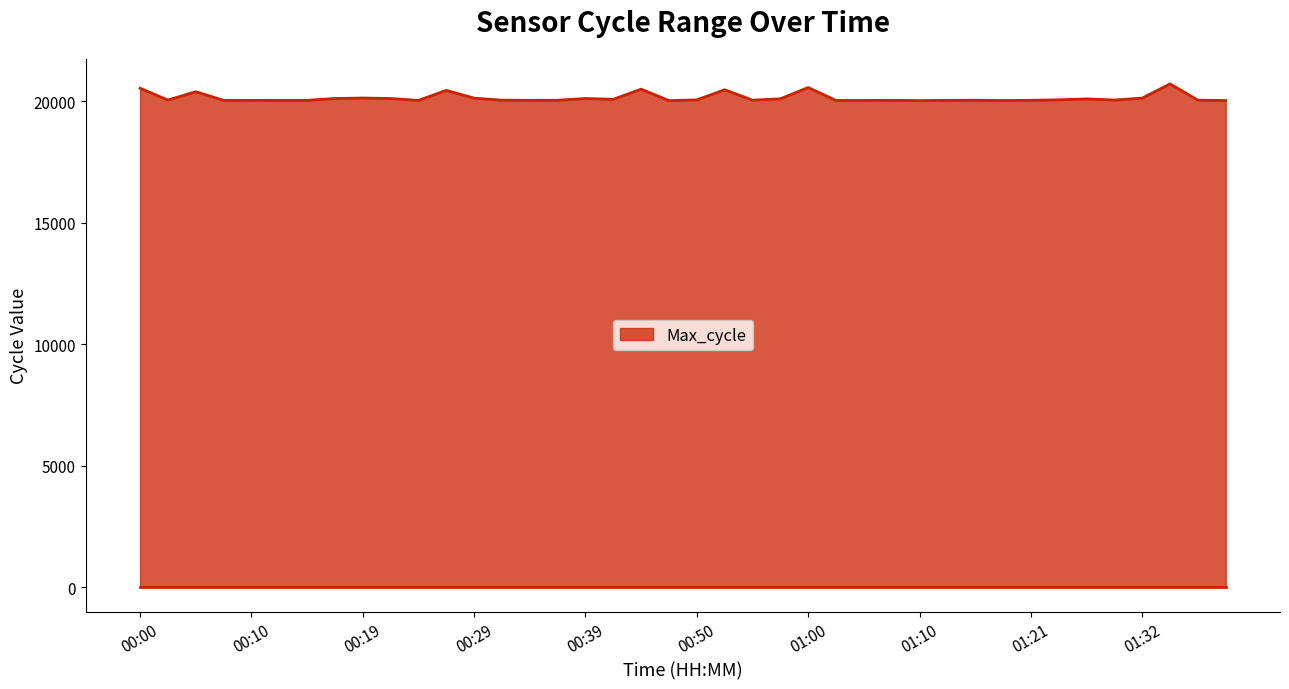

What is the maximum value shown in the chart?

20708